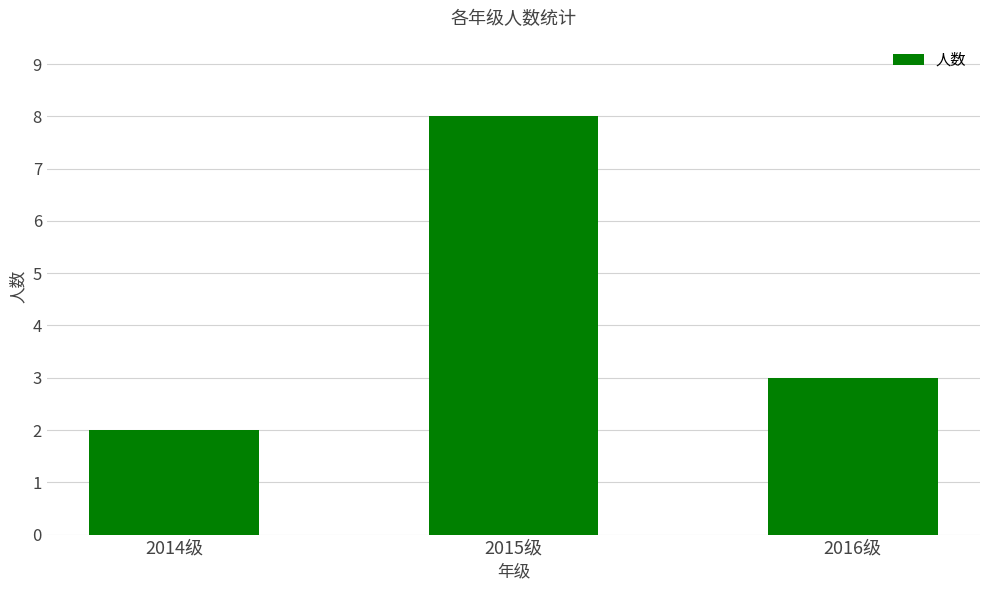

What is the difference between the values at 2015级 and 2016级?

5